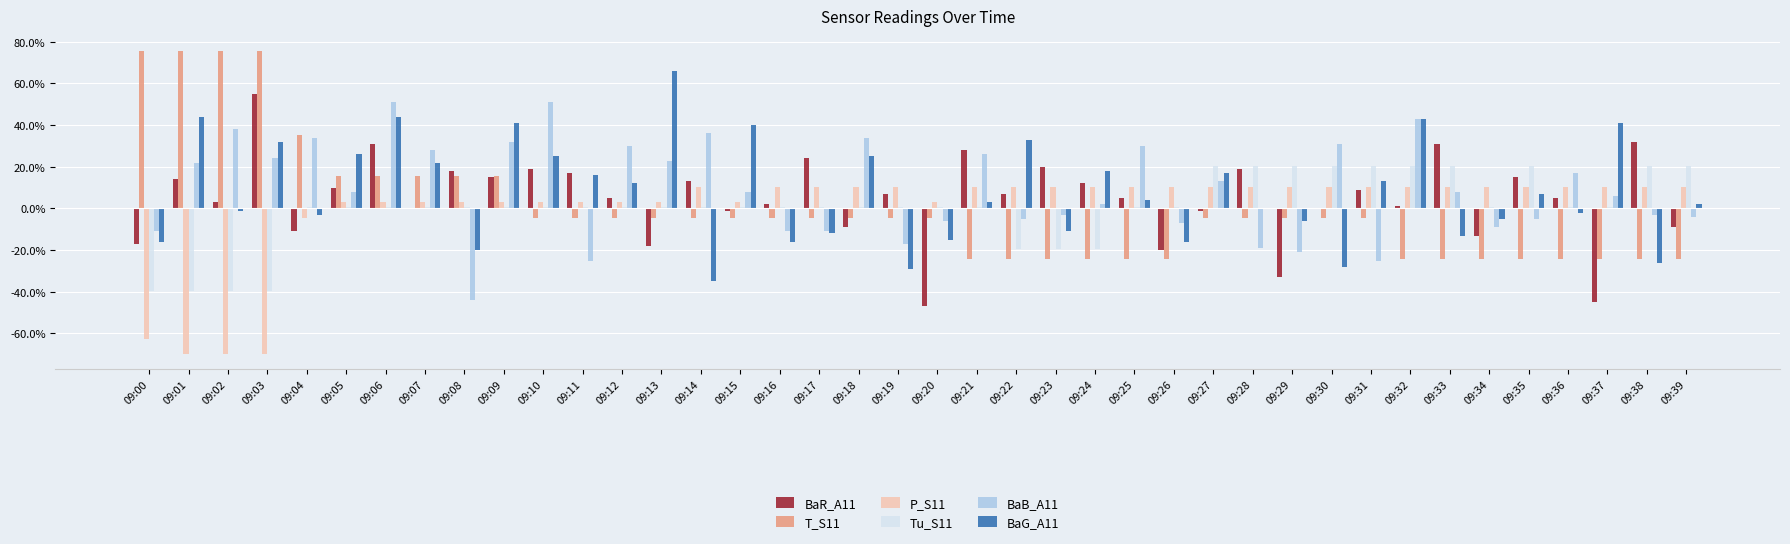

Are the bars horizontal?

No